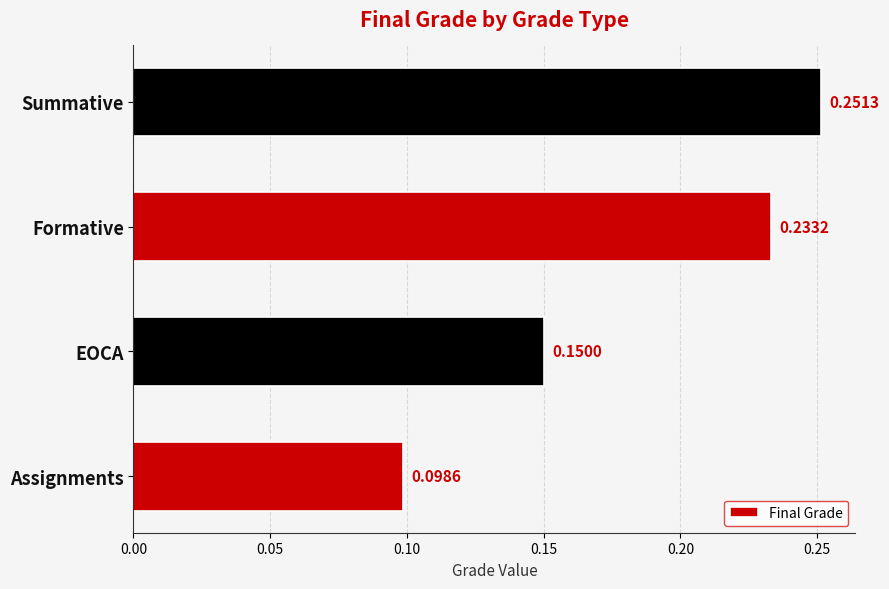

Which has a higher value, Formative or Summative?

Summative